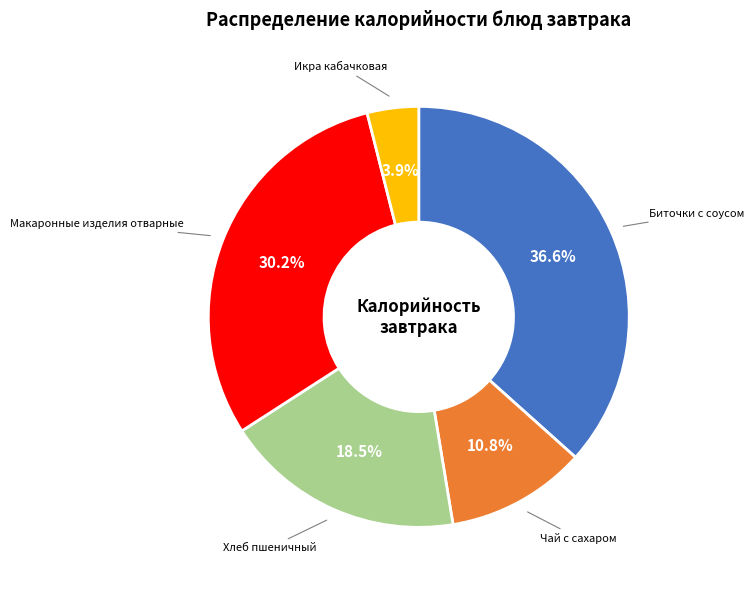

Does any single category account for the majority?

No